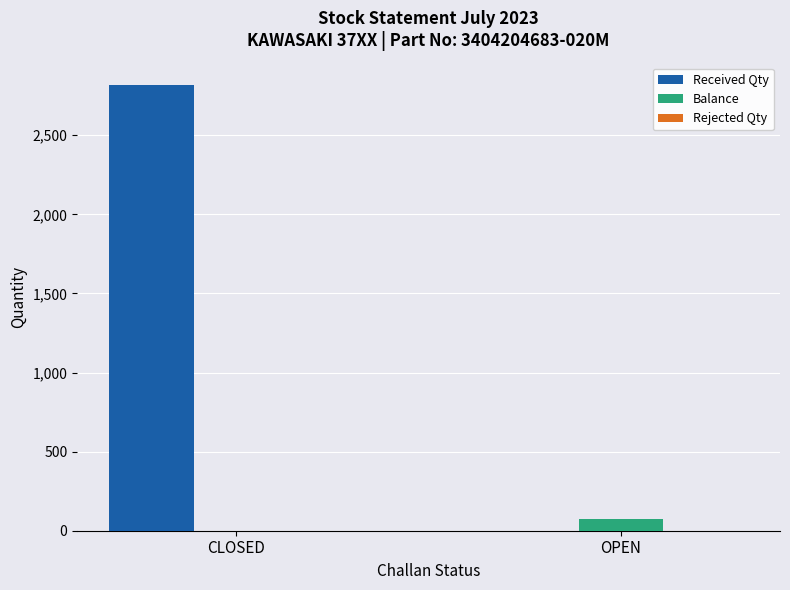

How many data points does each series have?

2